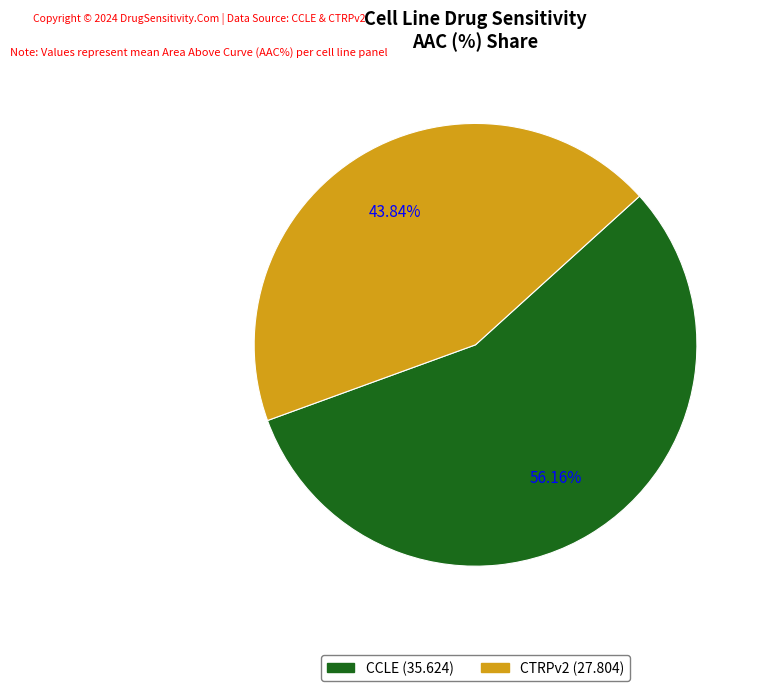

How many slices are in this pie chart?

2